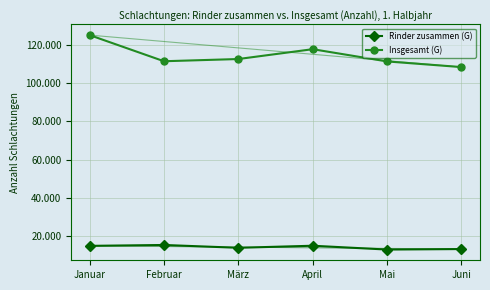

What are all the series names shown in the legend?

Rinder zusammen (G), Insgesamt (G)